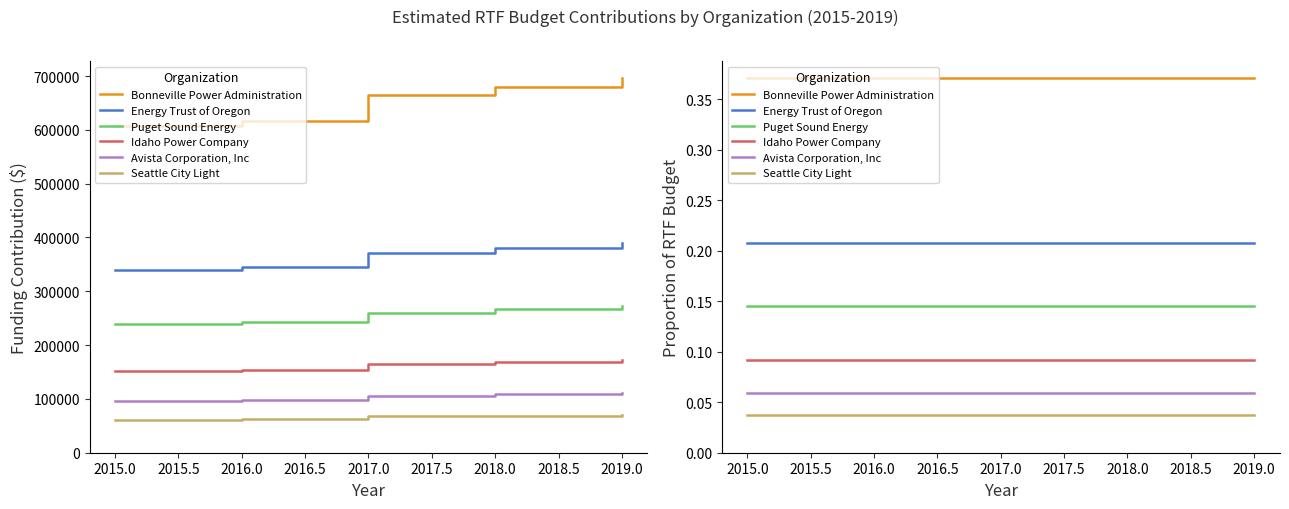

True or false: Bonneville Power Administration and Energy Trust of Oregon intersect in this chart.

False